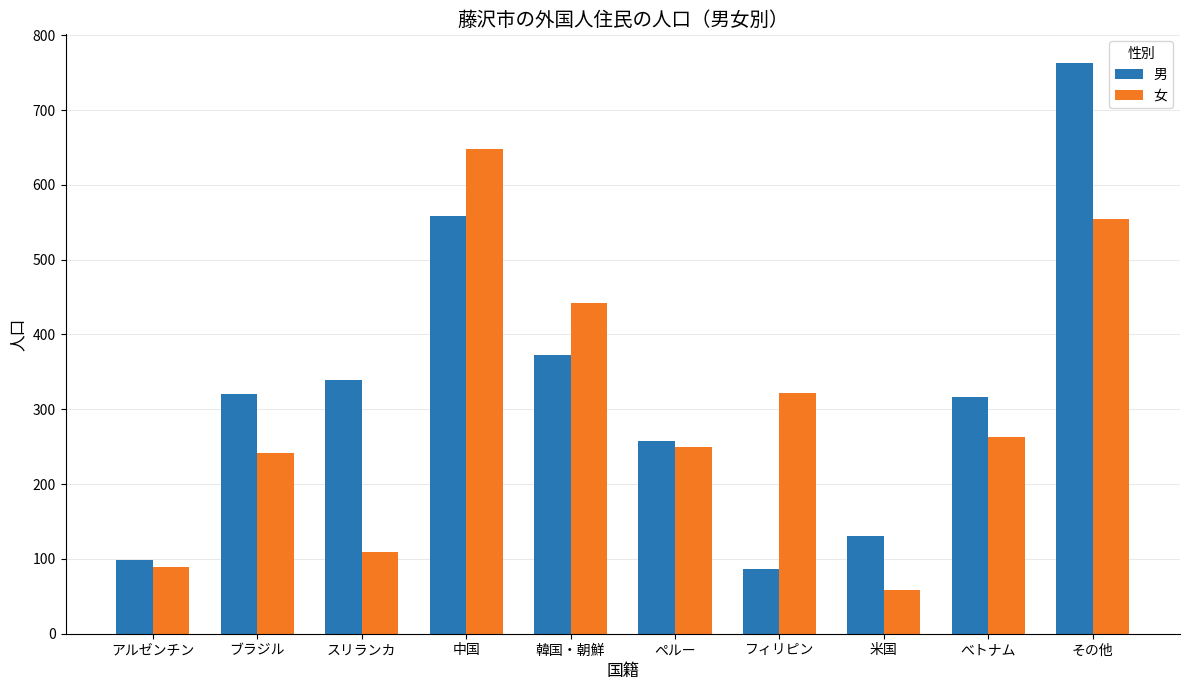

What is the total value across all series at べトナム?

579